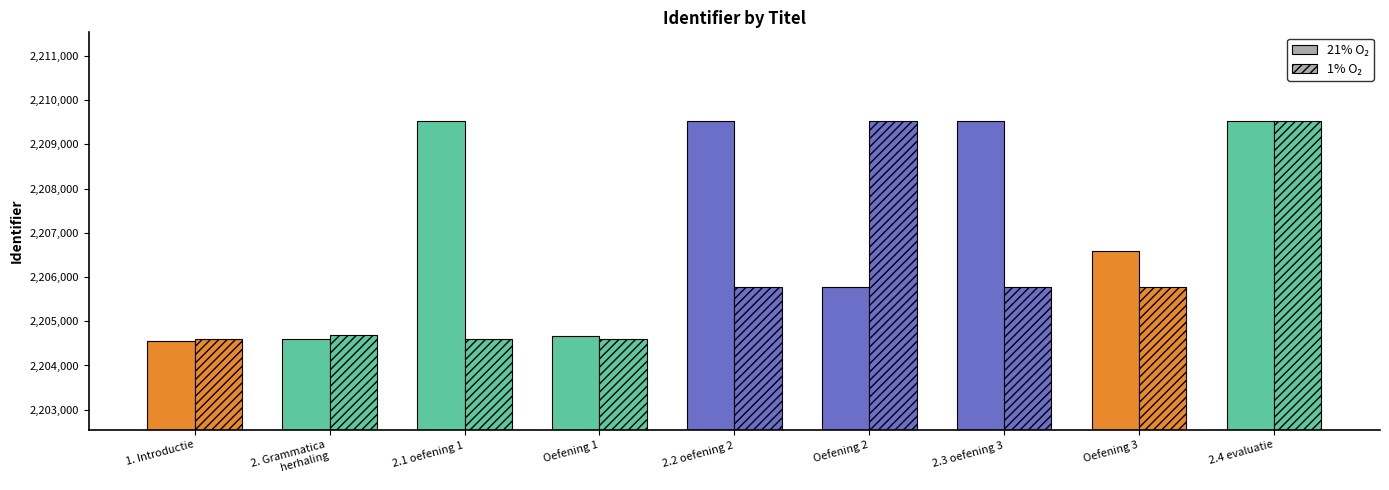

What position from the left is 2.1 oefening 1?

3